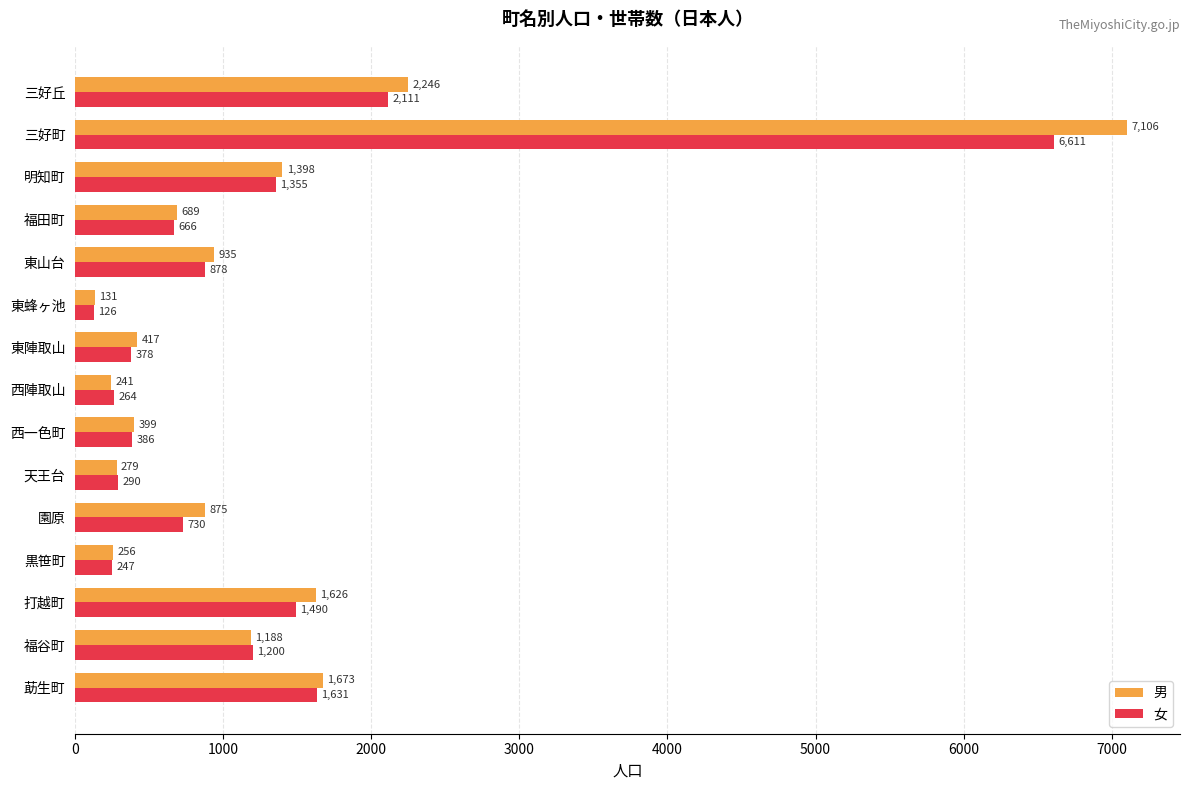

Read the 男 value at 黒笹町.

256